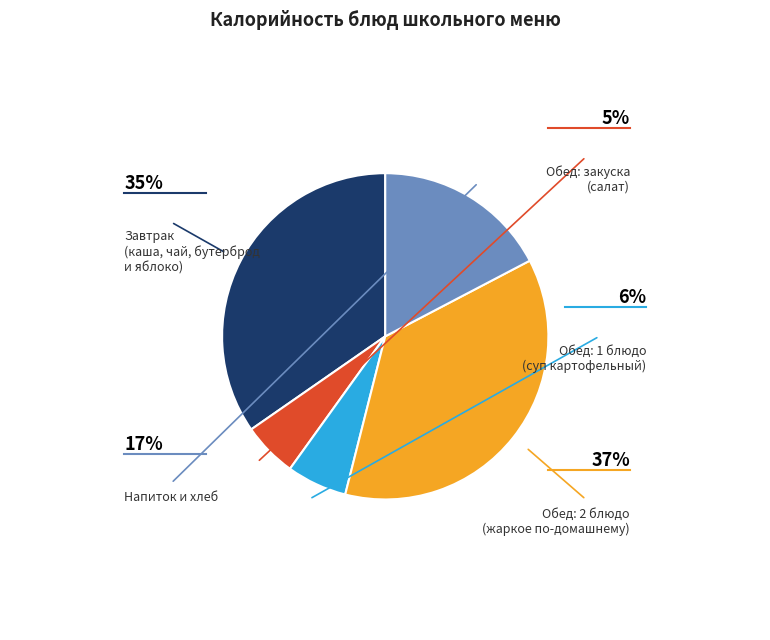

Is there any slice that represents more than half of the pie?

No